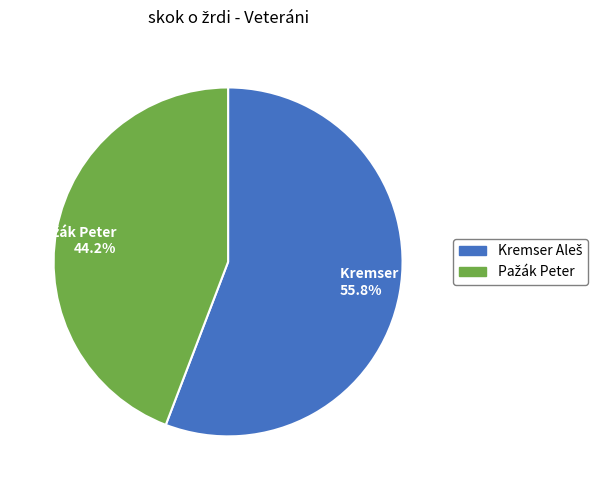

Is there a majority slice in this chart?

Yes